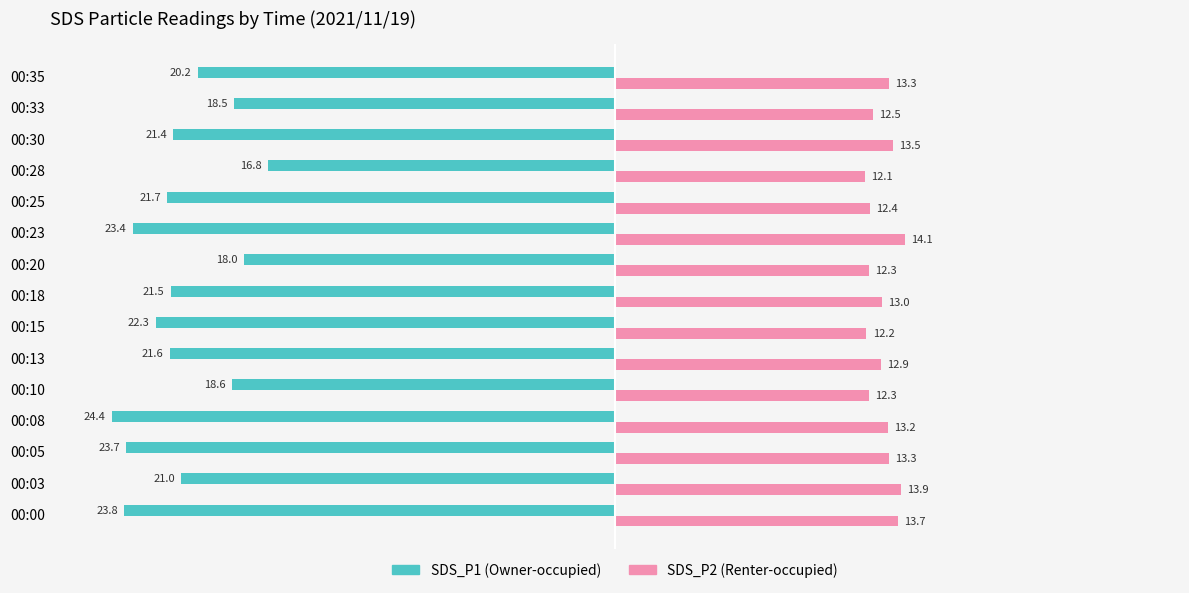

At which category is the sum across all series the highest?

00:28